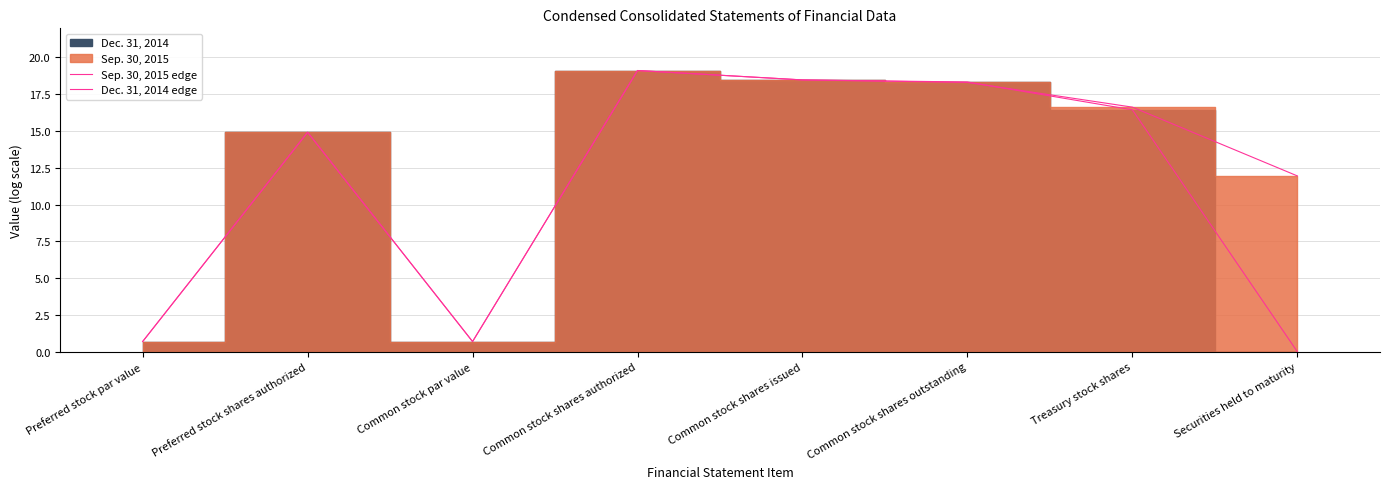

Where does the Sep. 30, 2015 edge series first go above 16?

Common stock shares authorized